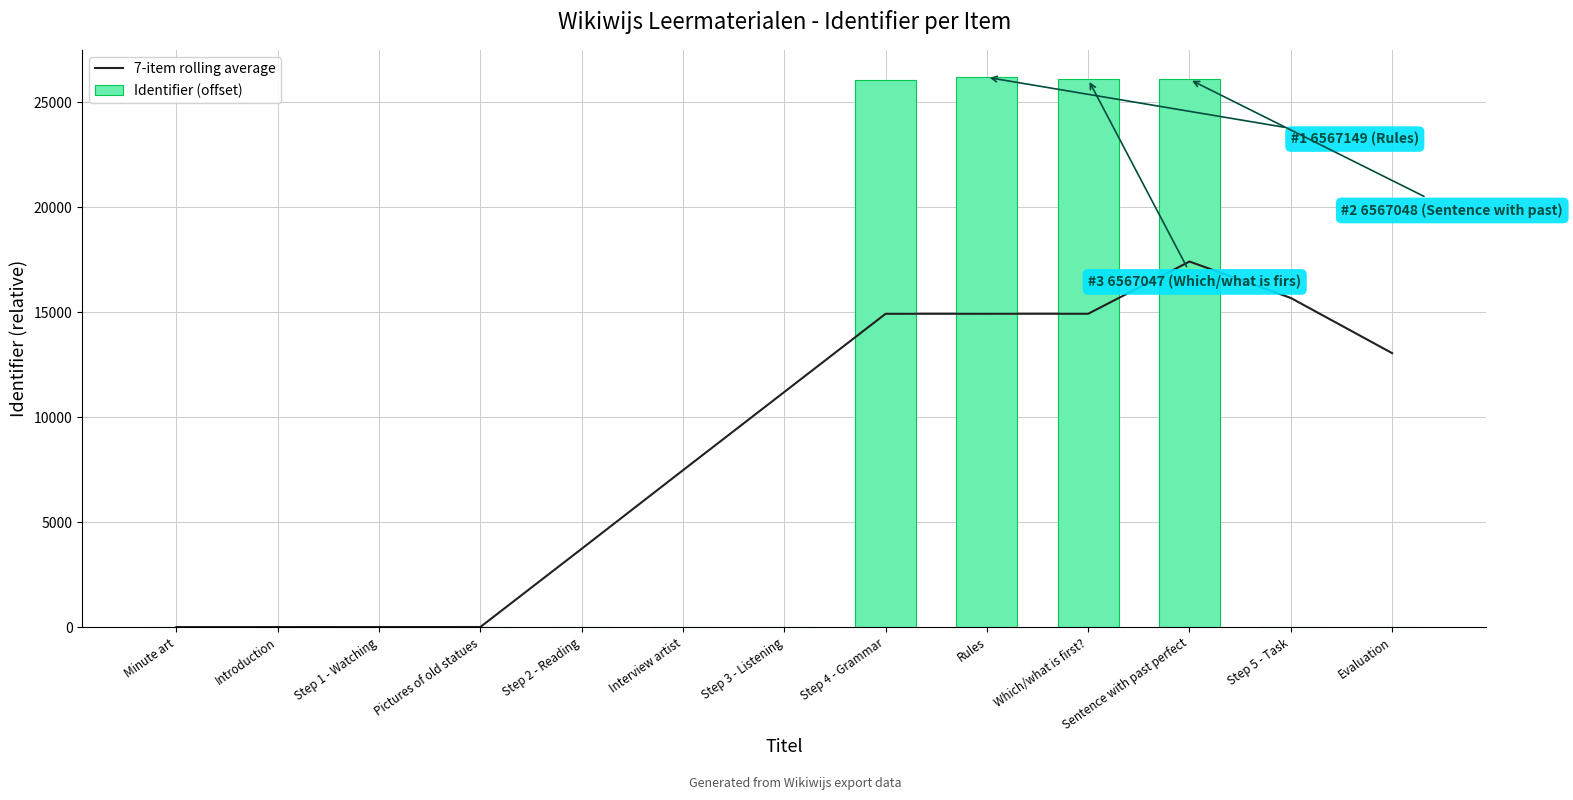

How many groups of bars are there?

13